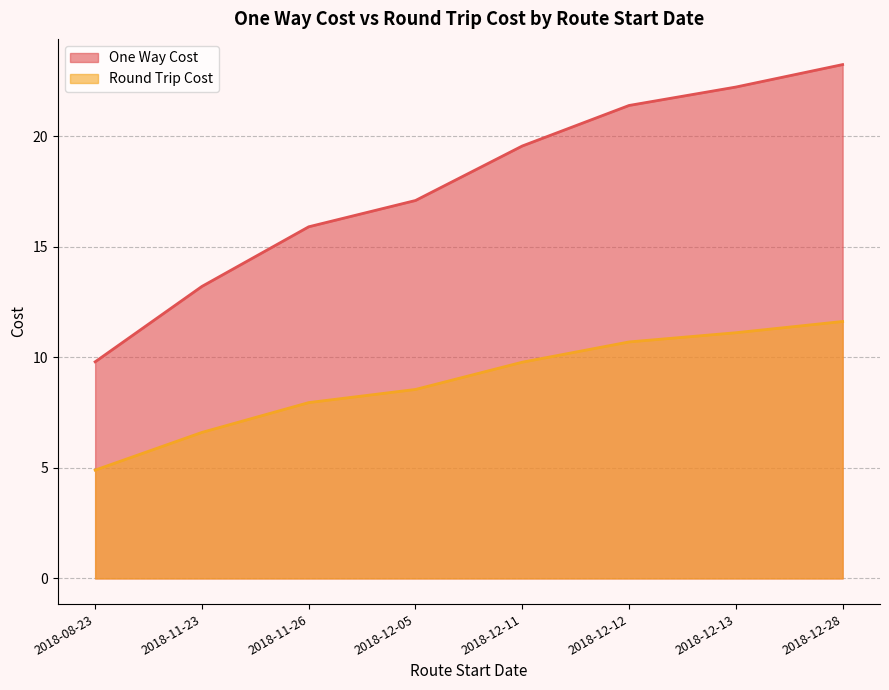

At 2018-12-11, list the series in order from largest to smallest.

One Way Cost, Round Trip Cost